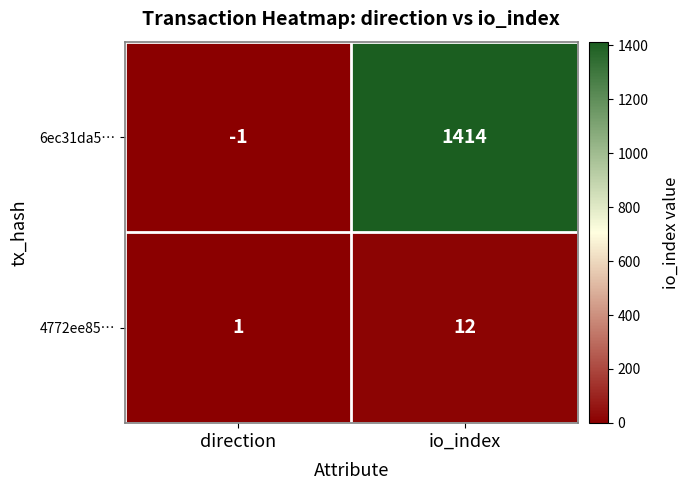

Is it true that 6ec31da5… equals -2 at direction?

False